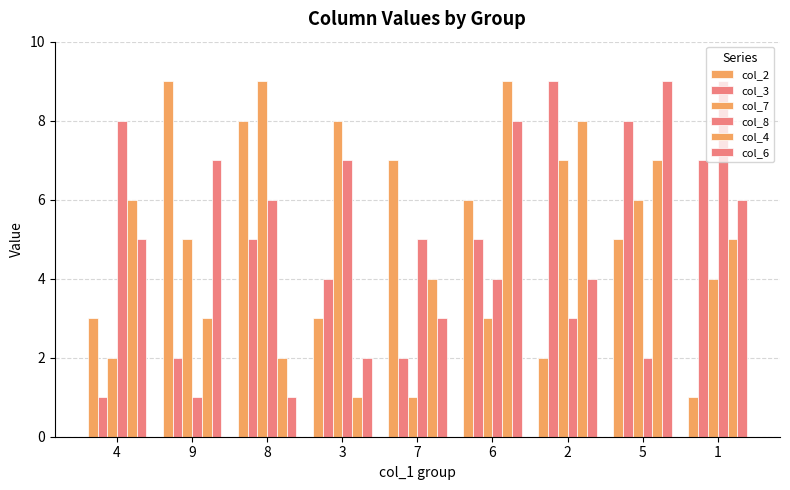

At which label is col_7 closest to 5?

9